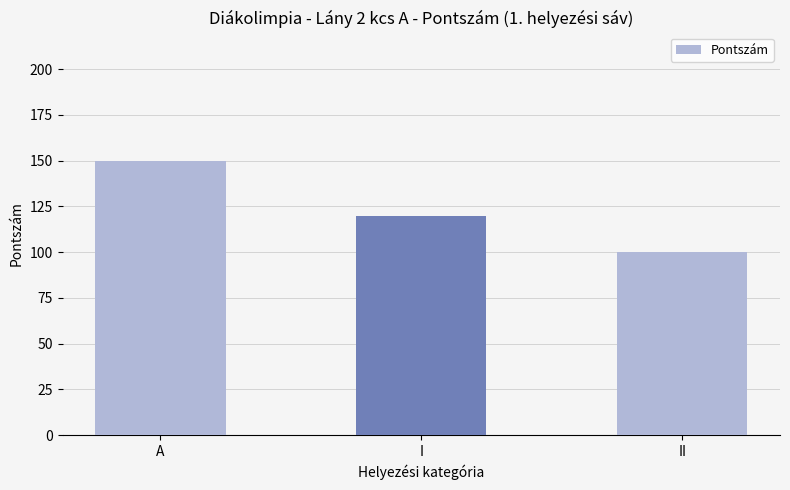

What is the label of the 3rd bar from the left?

II